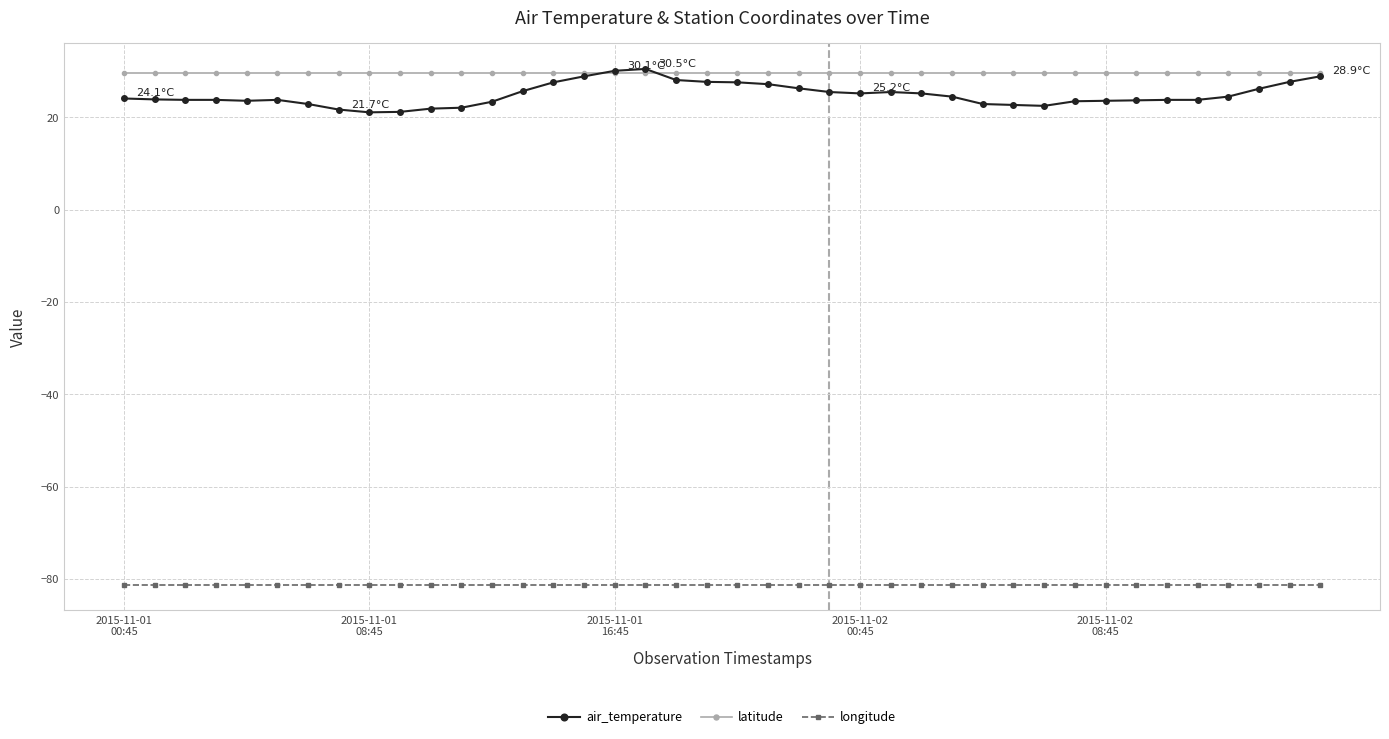

What is the highest value of the longitude series?

-81.2